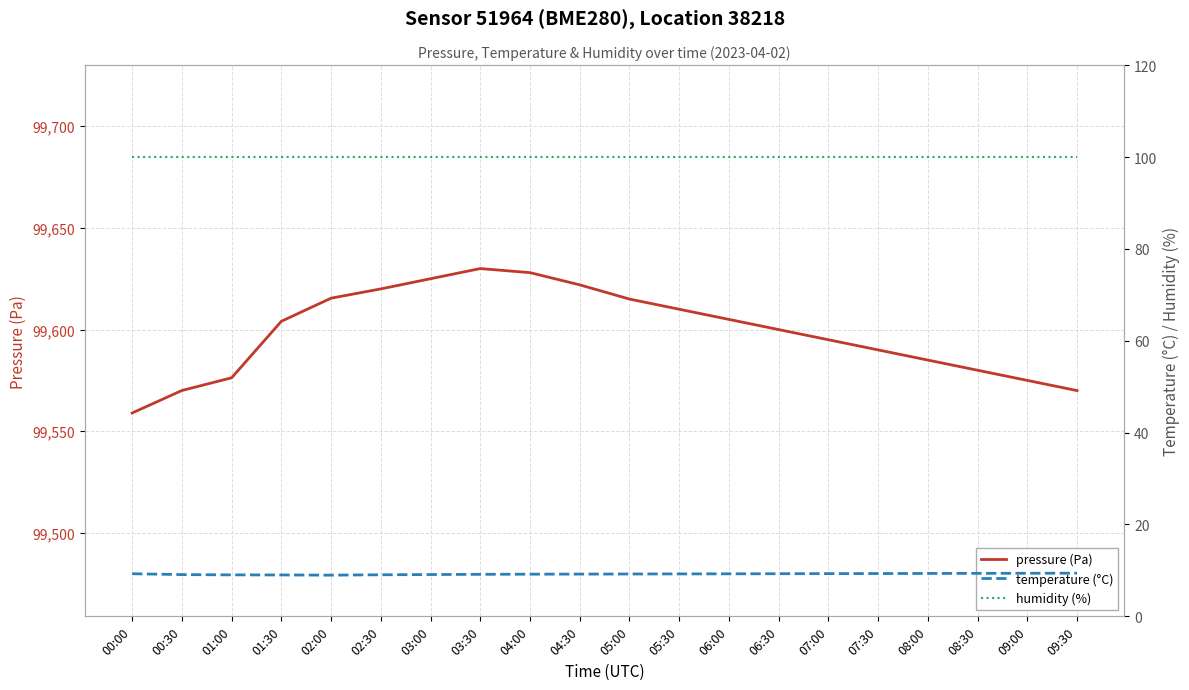

The value of pressure (Pa) at 05:00 is 178360.6. True or false?

False